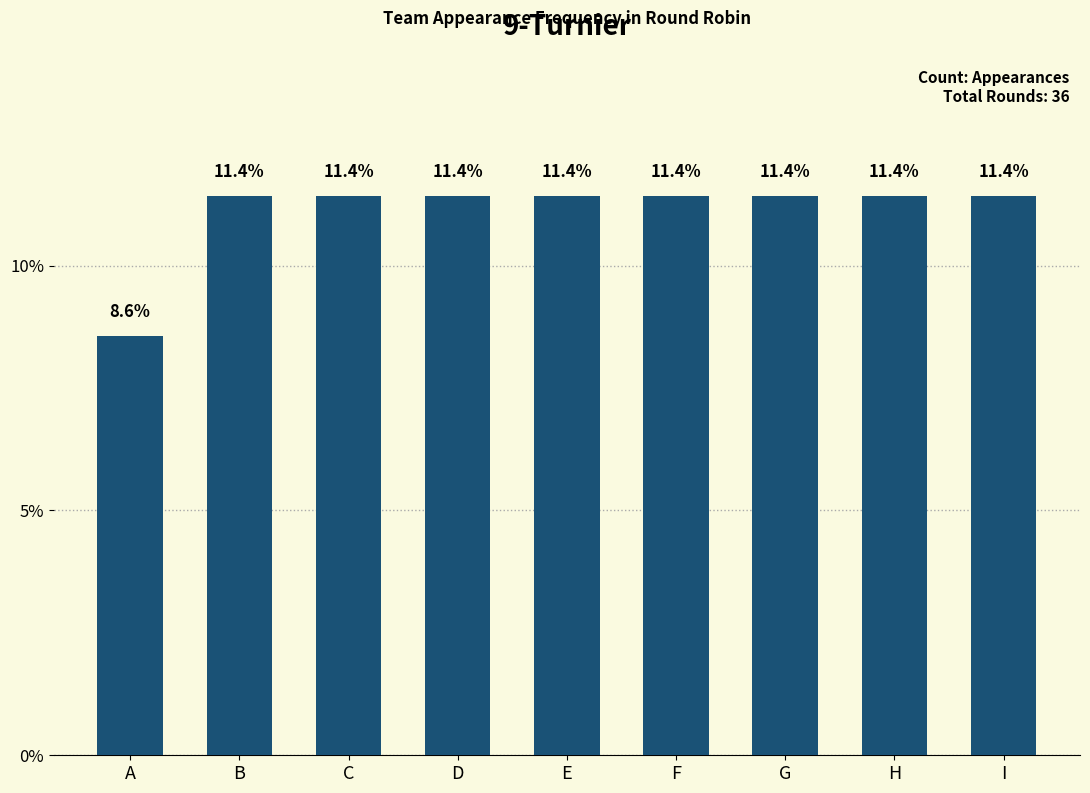

True or false: the data shows 8.6 at A.

True